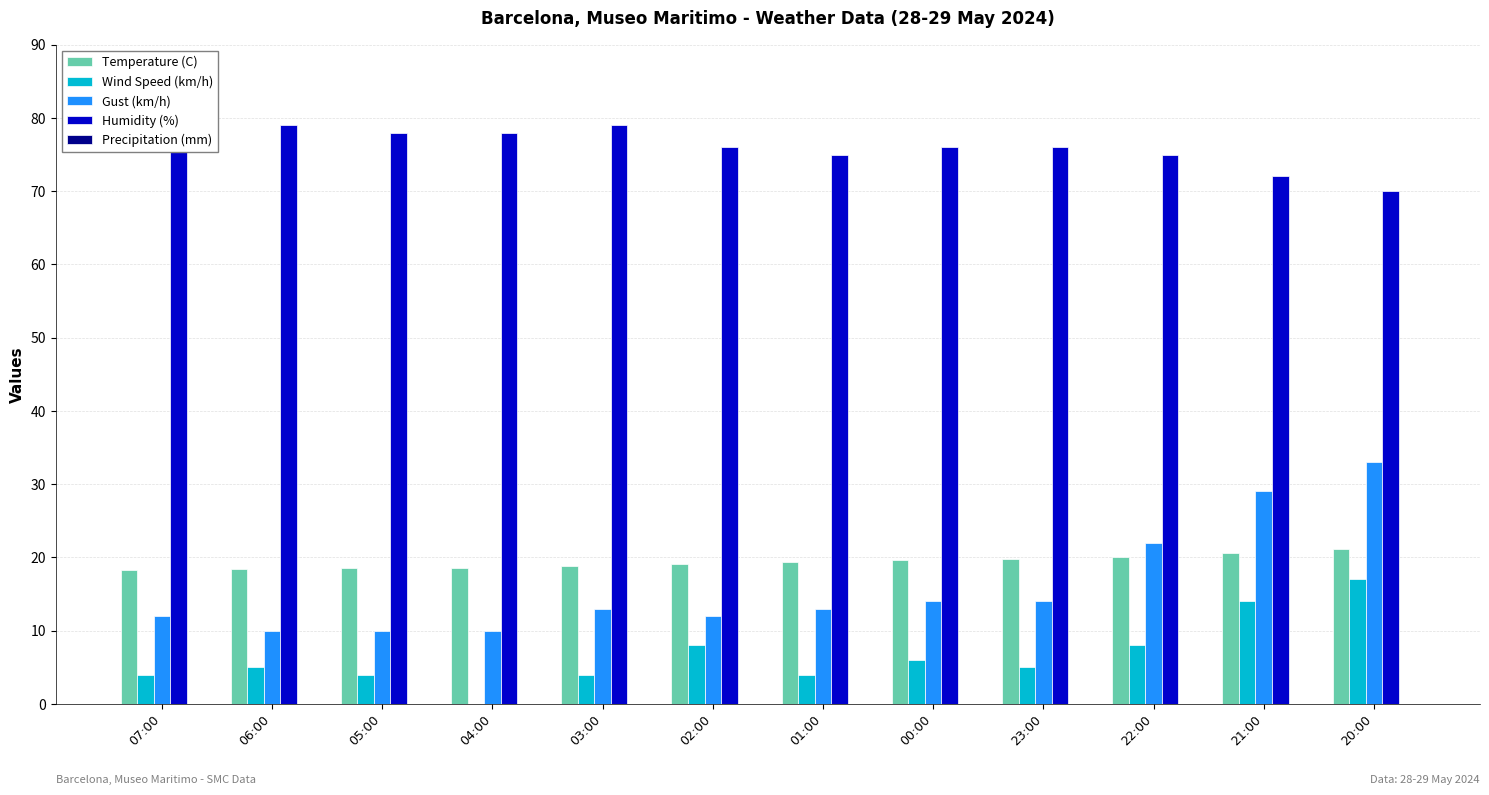

Is the value of Gust (km/h) at 04:00 greater than the value of Temperature (C) at 06:00?

No